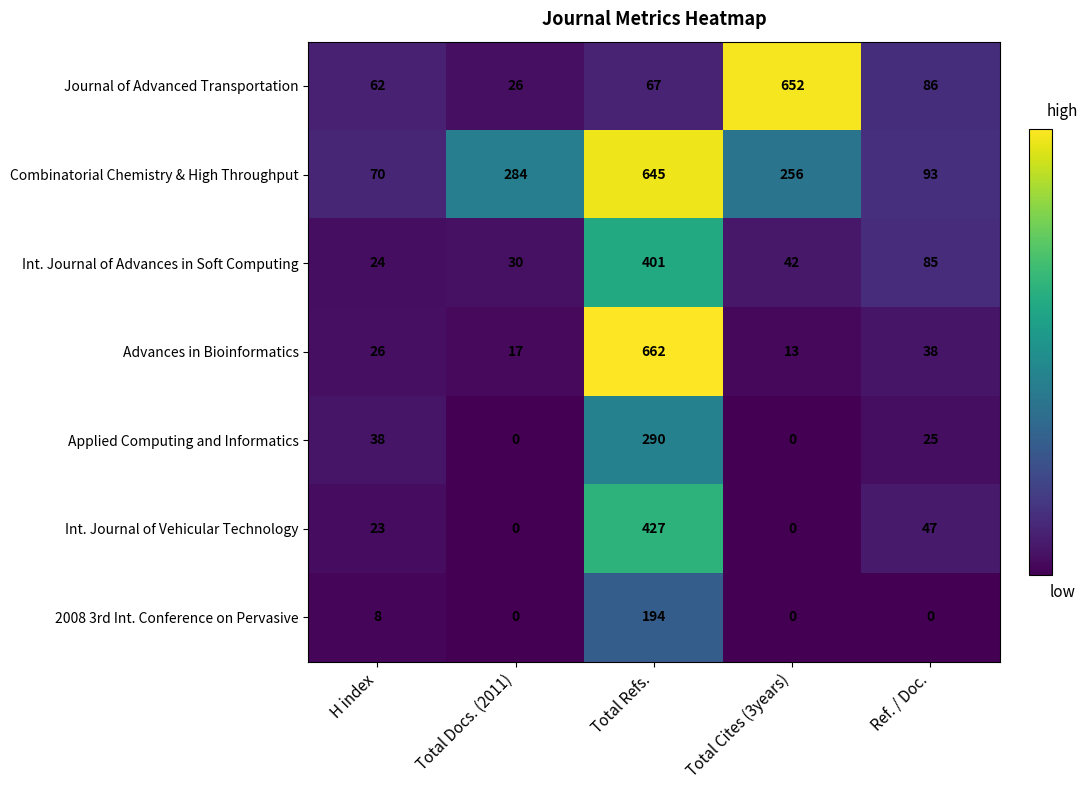

What is the sum of the Journal of Advanced Transportation values at Total Docs. (2011) and Ref. / Doc.?

112